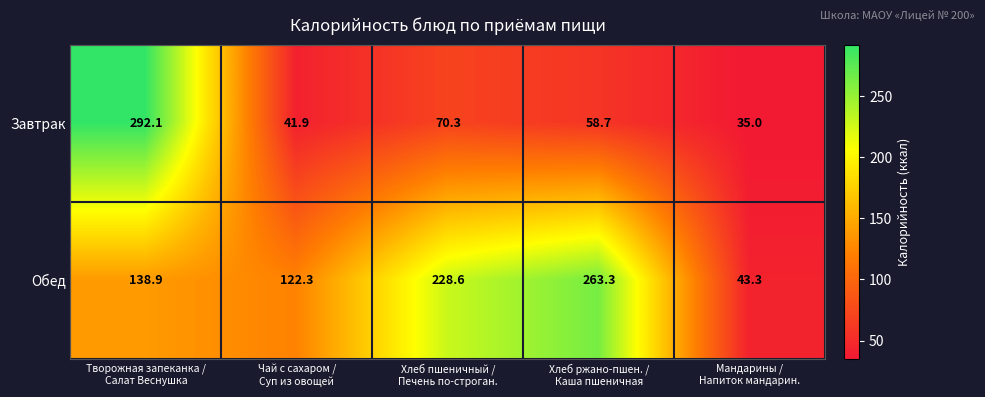

Which series has the largest total across all categories?

Обед